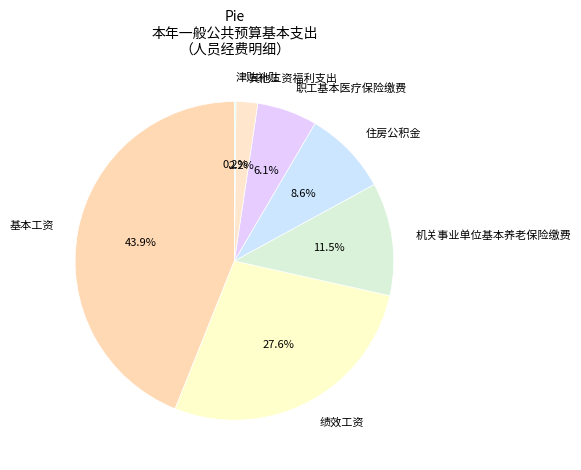

To the nearest percent, what is the difference between the largest and smallest slice percentages?

44%